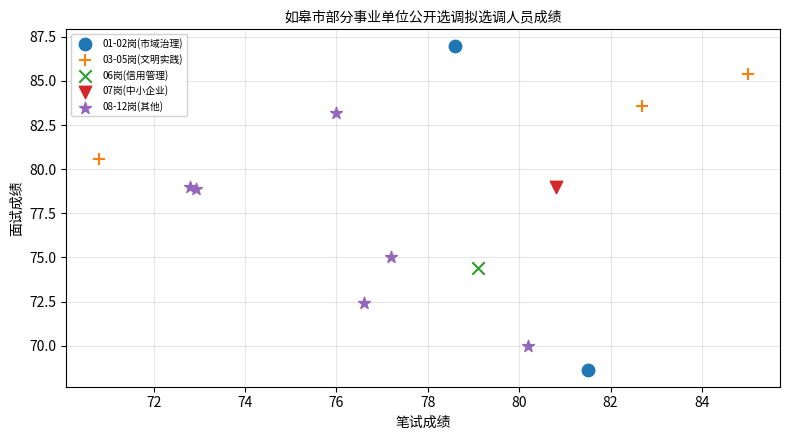

Which series contains the highest Y value?

01-02岗(市域治理)